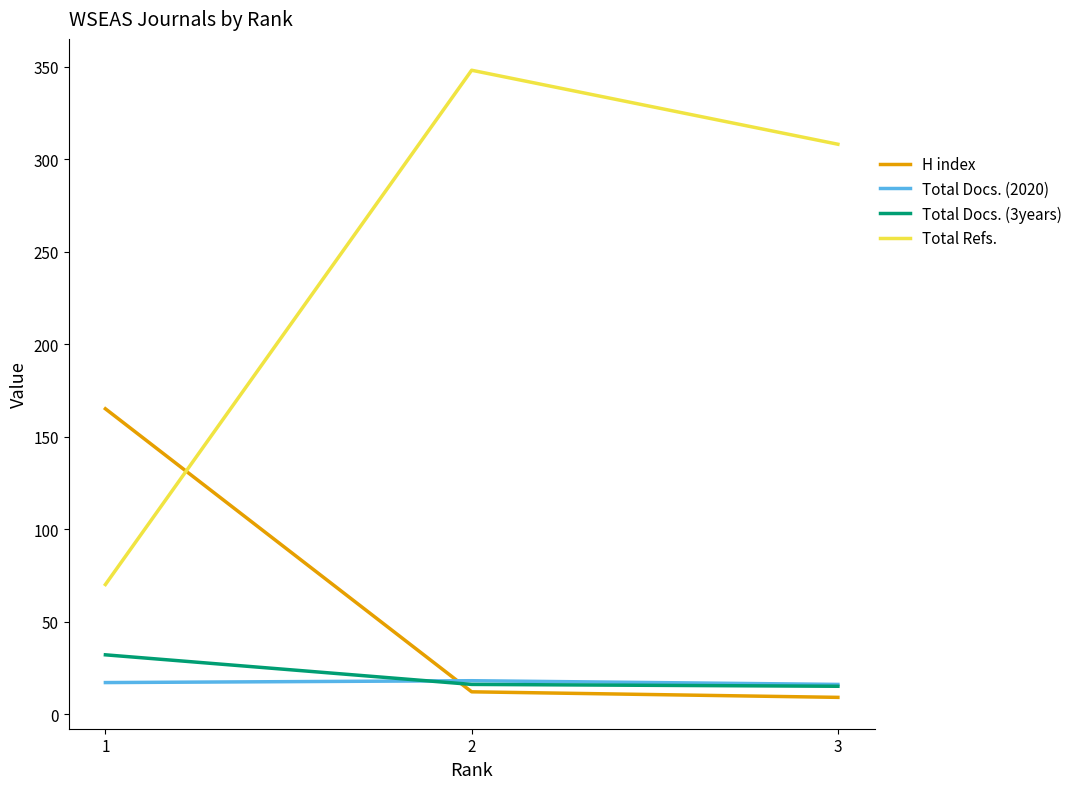

Where does the Total Refs. series first go above 308?

2